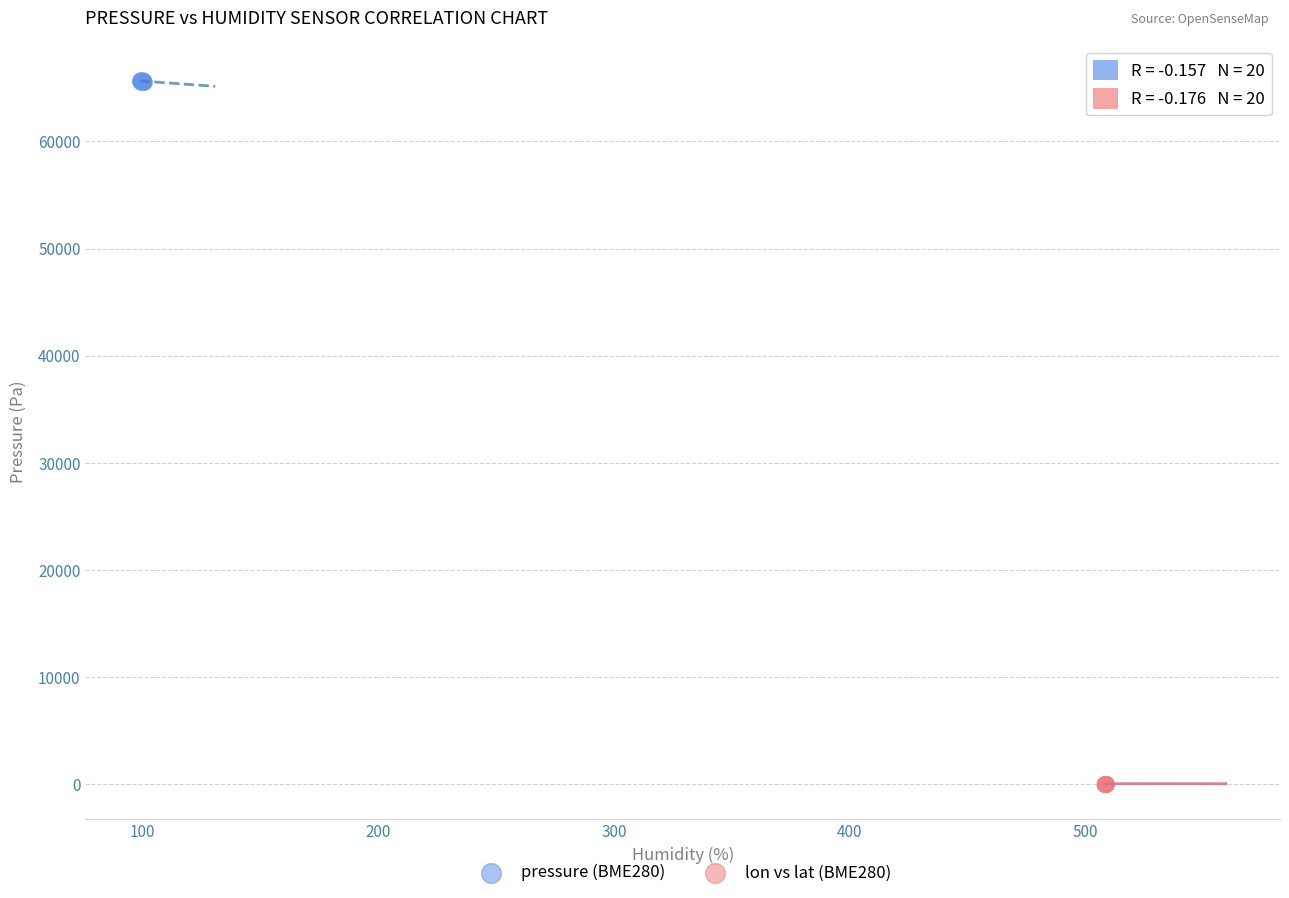

Which series has the largest Y range (max minus min)?

pressure (BME280)